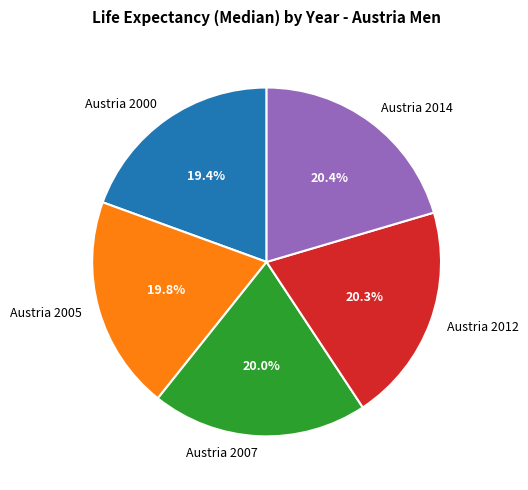

What is the ratio of the value at Austria 2014 to the value at Austria 2000?

1.1